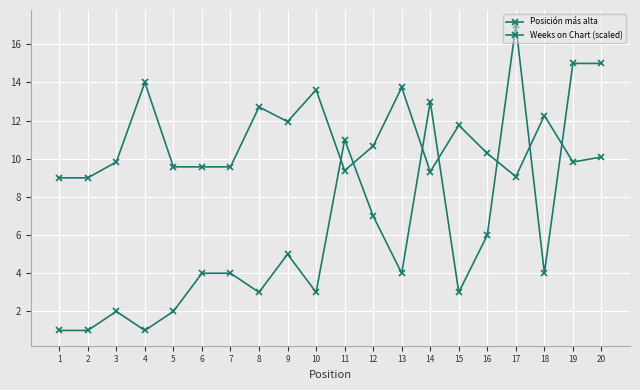

Which series ends up on top after the final intersection of Posición más alta and Weeks on Chart (scaled)?

Posición más alta